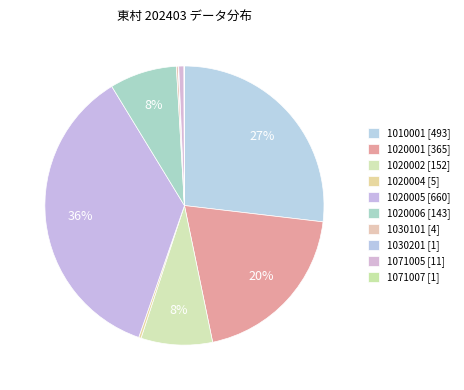

What percentage is NOT represented by 1020006?

92.2%